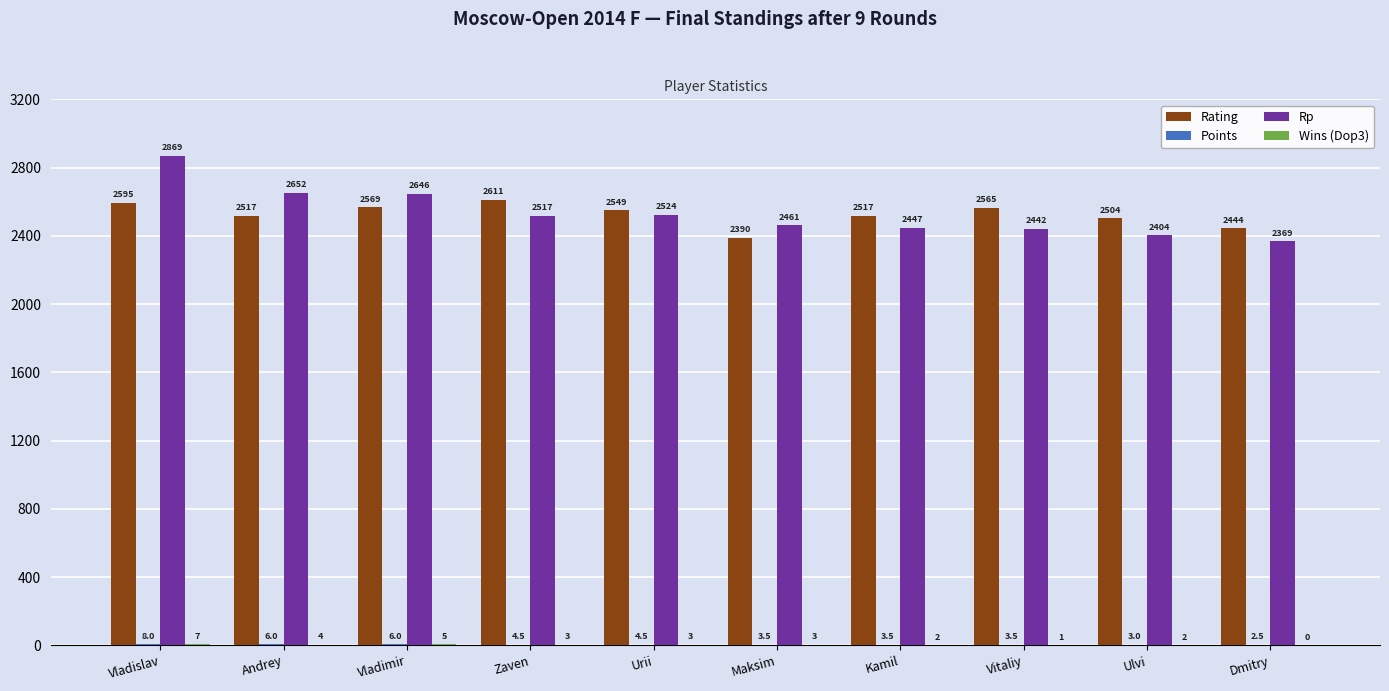

Which series has the largest range (max minus min)?

Rp